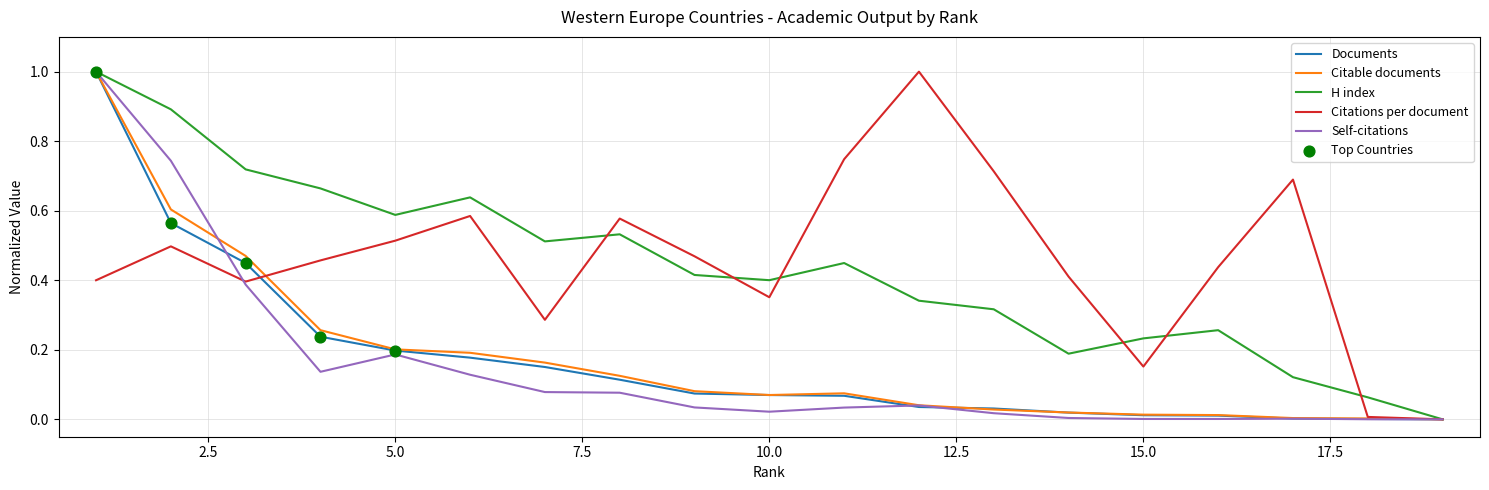

Which series has the largest total across all categories?

Citations per document